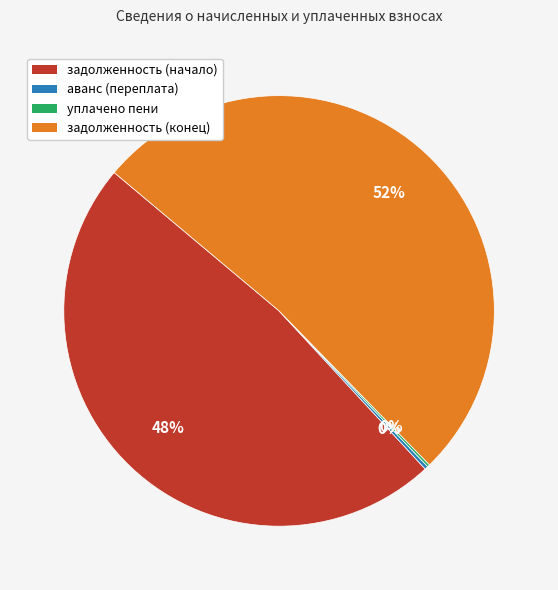

Which slice is the largest?

задолженность (конец)